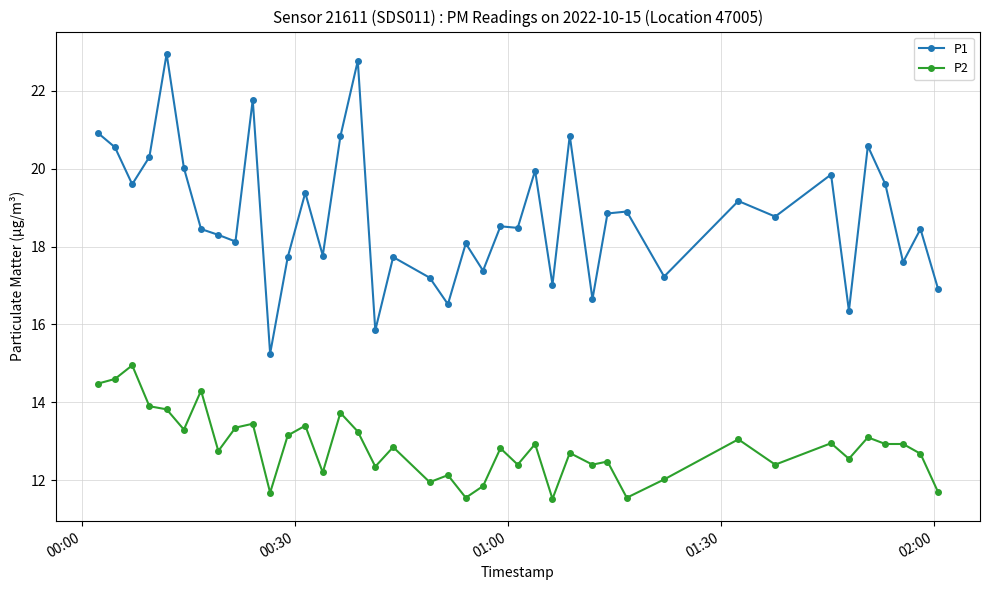

In P1, how many points are lower than both neighbors (excluding endpoints)?

14